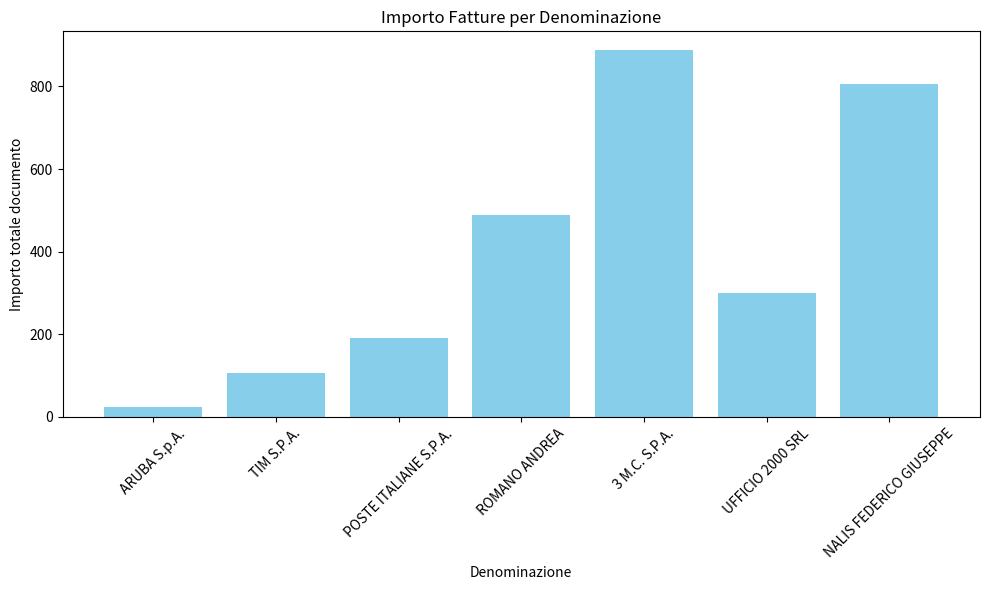

The value at ROMANO ANDREA is 337.9. True or false?

False